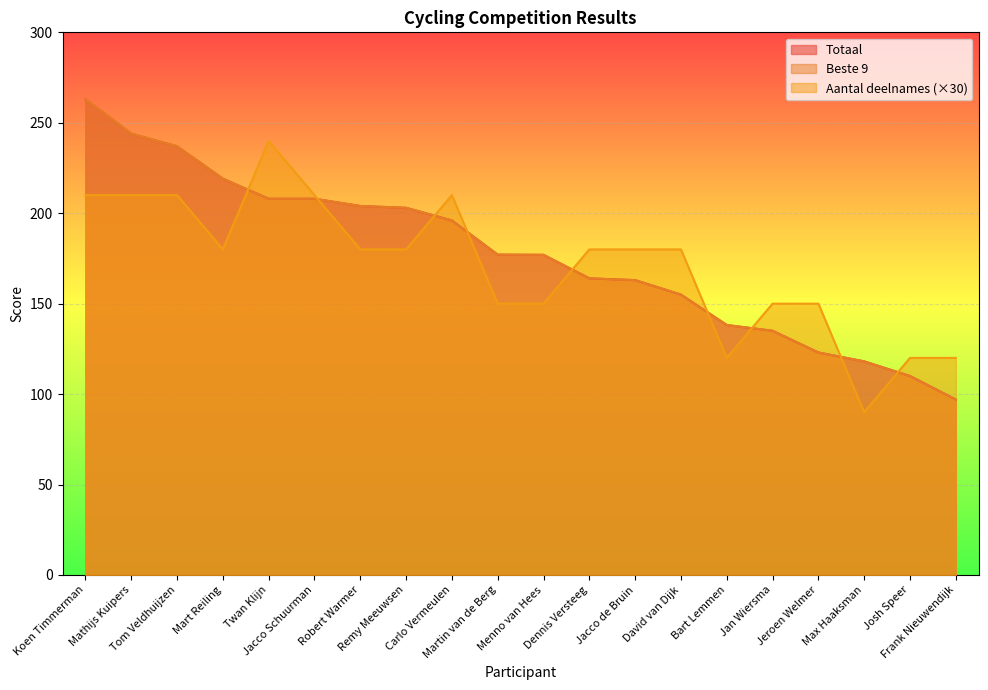

At which category is the sum across all series the highest?

Koen Timmerman